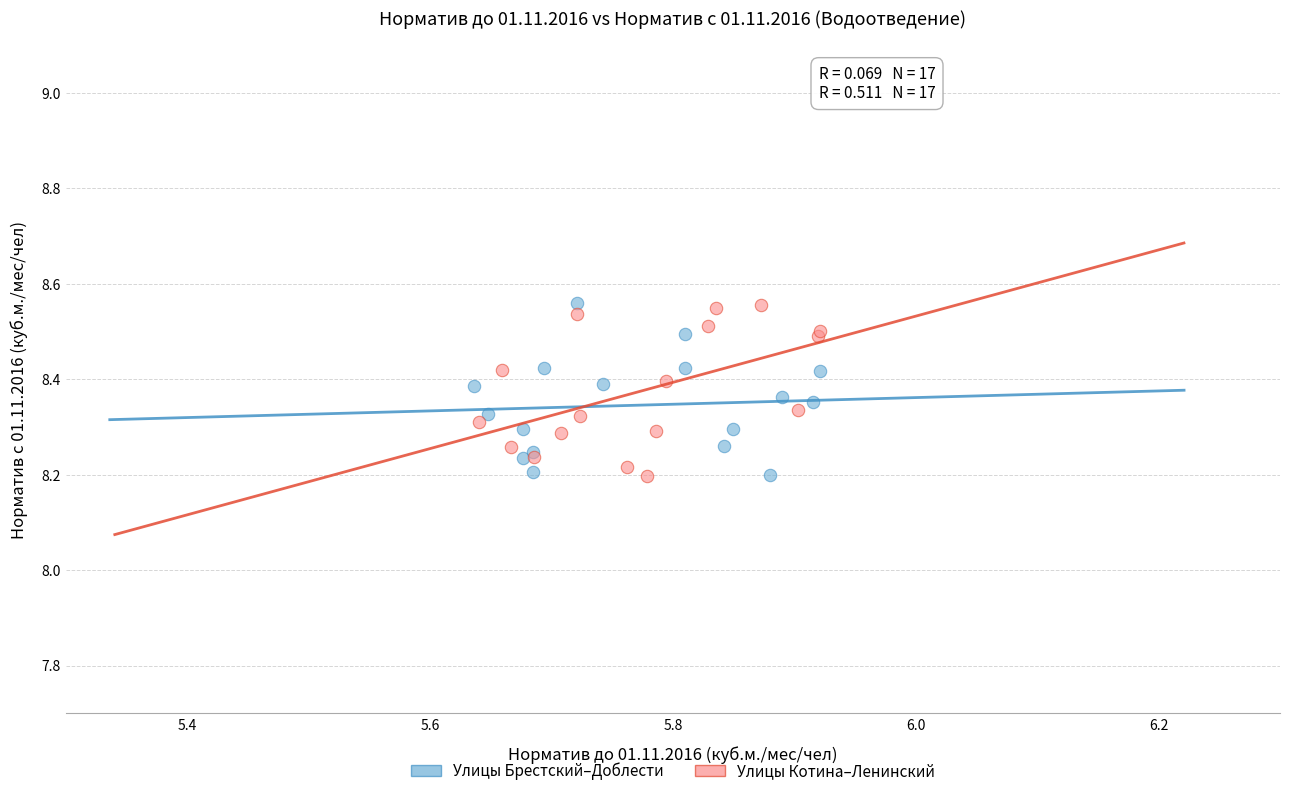

What are all the series names shown in the legend?

Улицы Брестский–Доблести, Улицы Котина–Ленинский